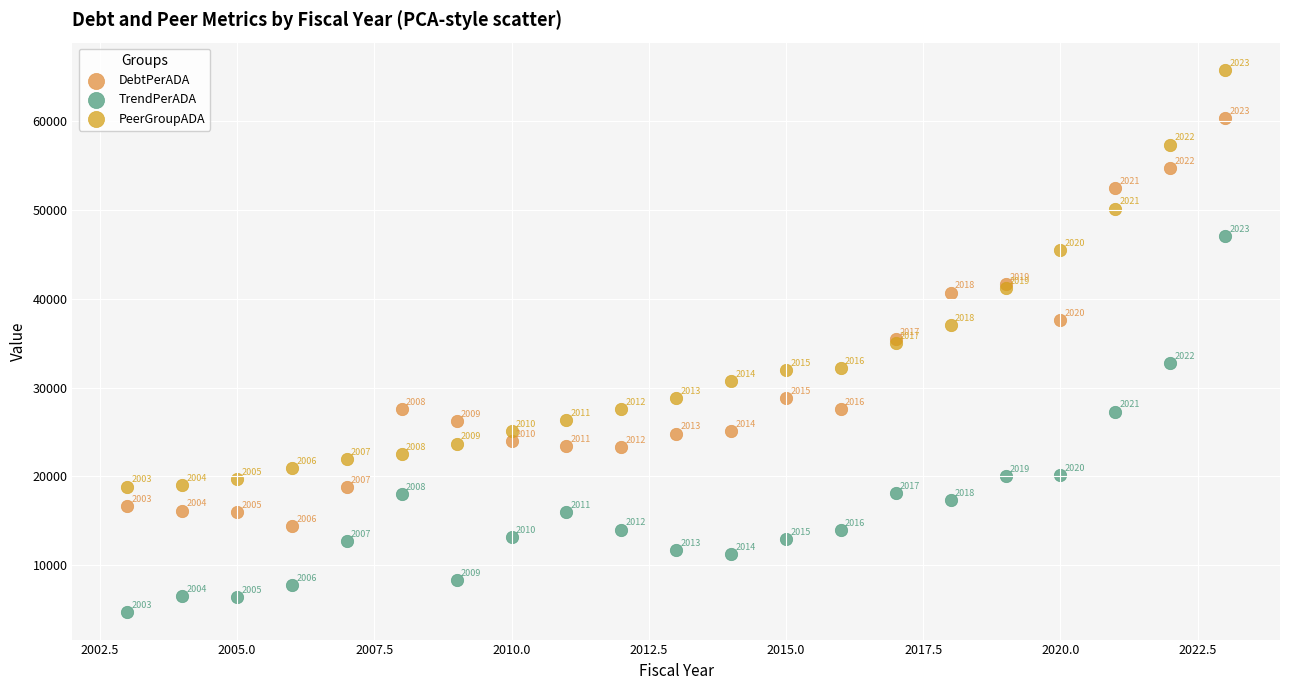

Which series has the largest Y range (max minus min)?

PeerGroupADA